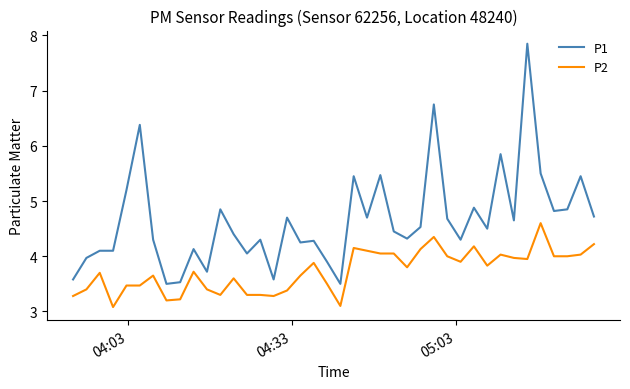

True or false: P1 and P2 intersect in this chart.

False